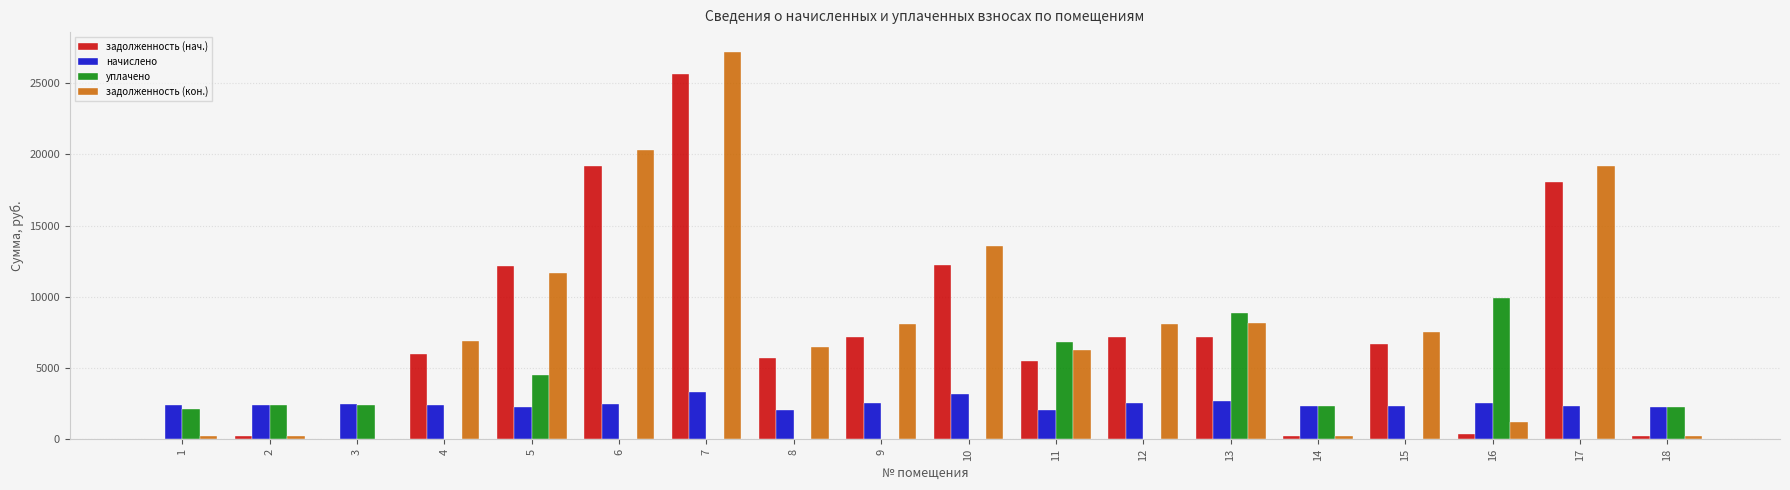

What is the highest value of the начислено series?

3317.7